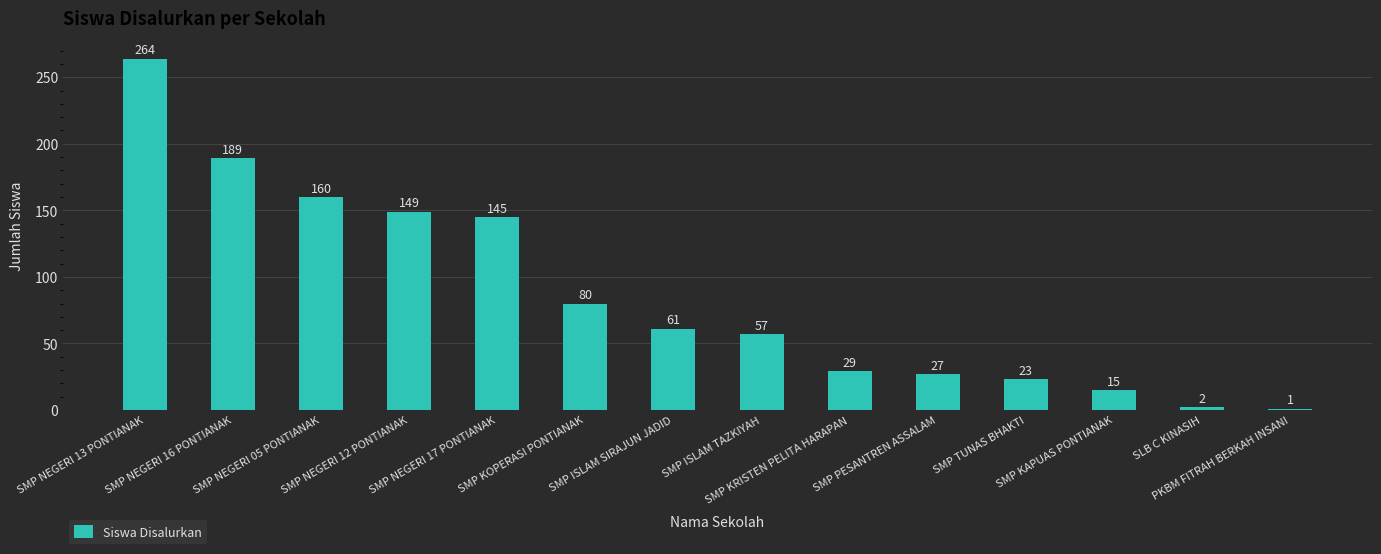

The chart shows a value of 160 at SMP NEGERI 05 PONTIANAK. True or false?

True